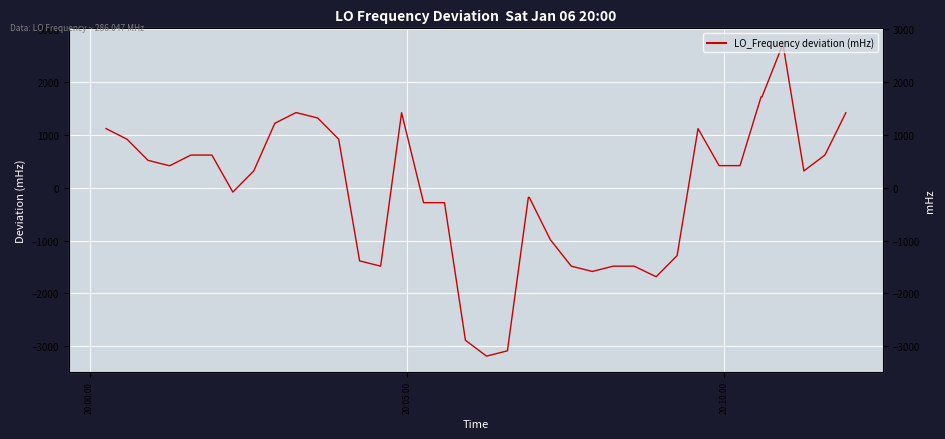

What is the smallest value displayed?

-3185.0